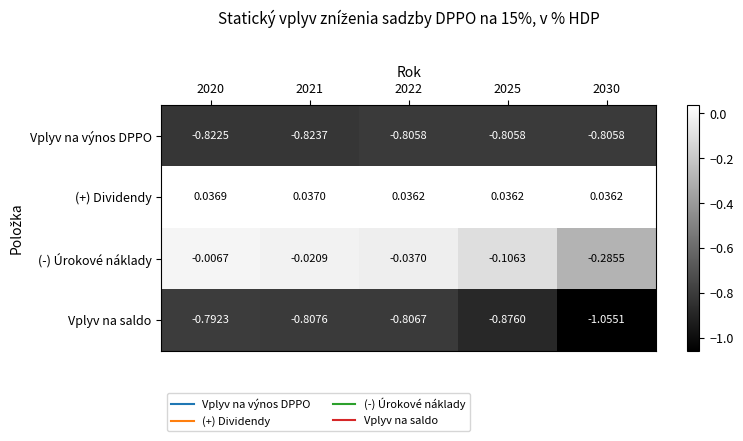

Between 2022 and 2030, which series saw the biggest shift?

(-) Úrokové náklady